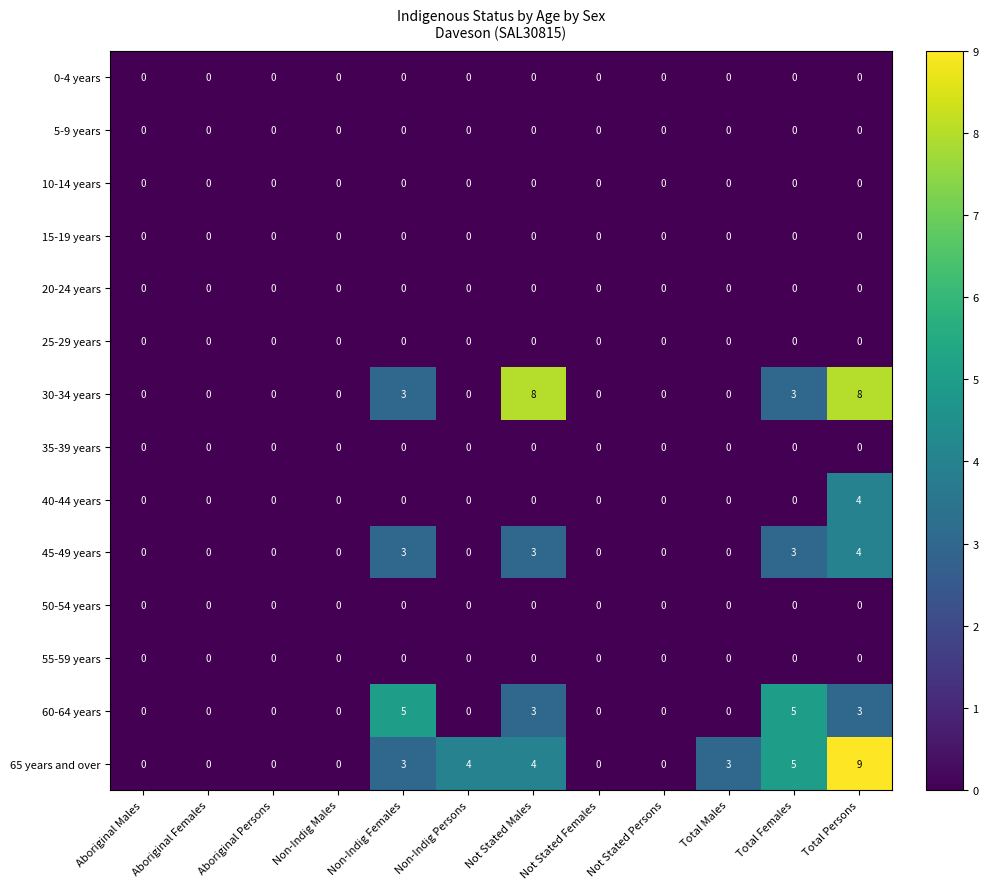

The value of 30-34 years at Non-Indig Males is 0. True or false?

True